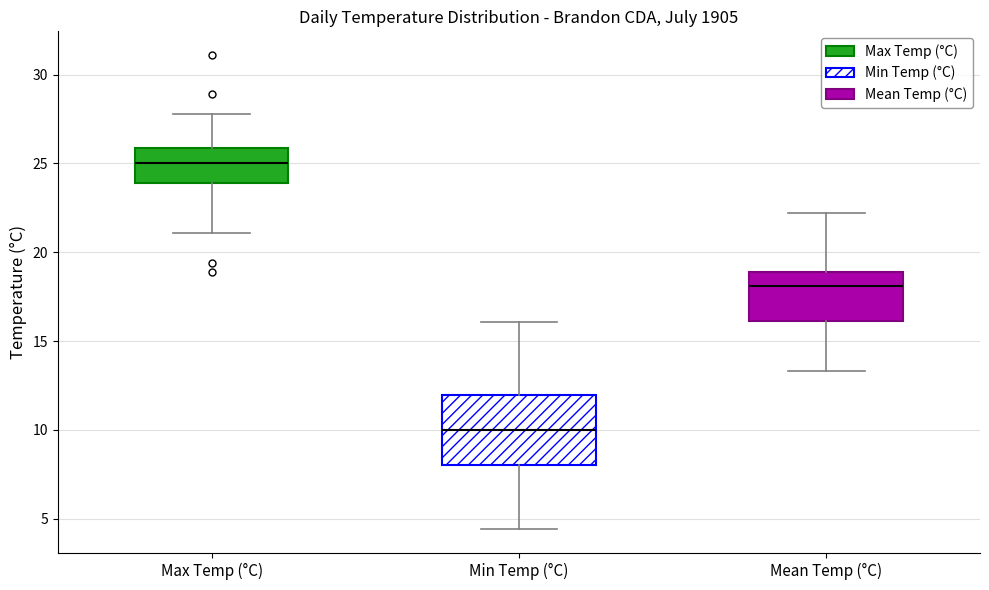

Which box's median line is the lowest?

Min Temp (°C)